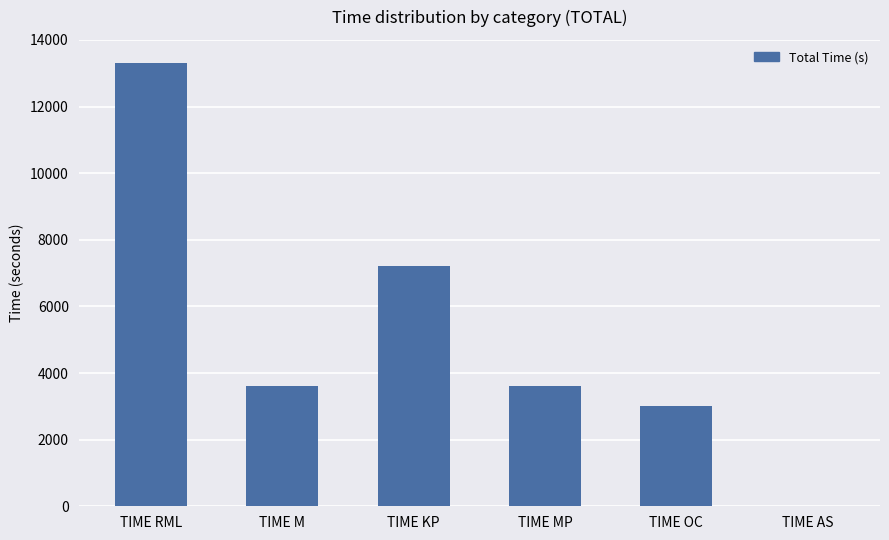

Reading left to right, transcribe all the data shown in this chart.

13320	3600	7200	3600	3000	0